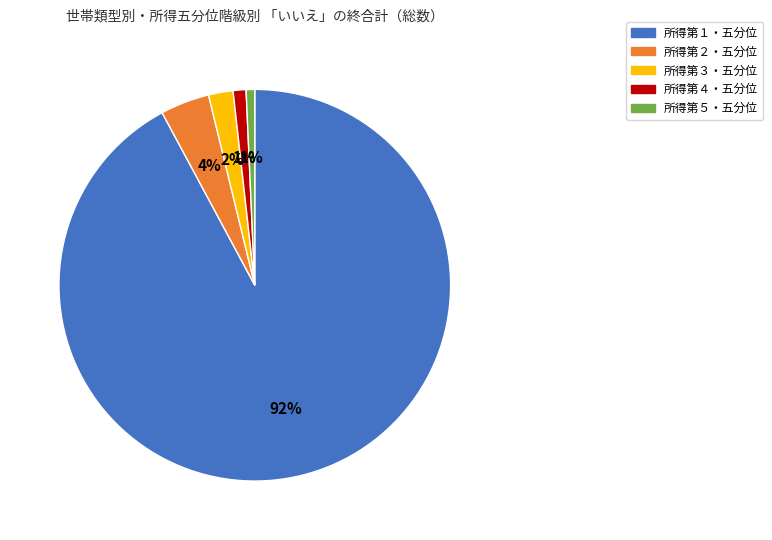

Approximately how many times larger is the value at 所得第４・五分位 compared to 所得第３・五分位?

0.5